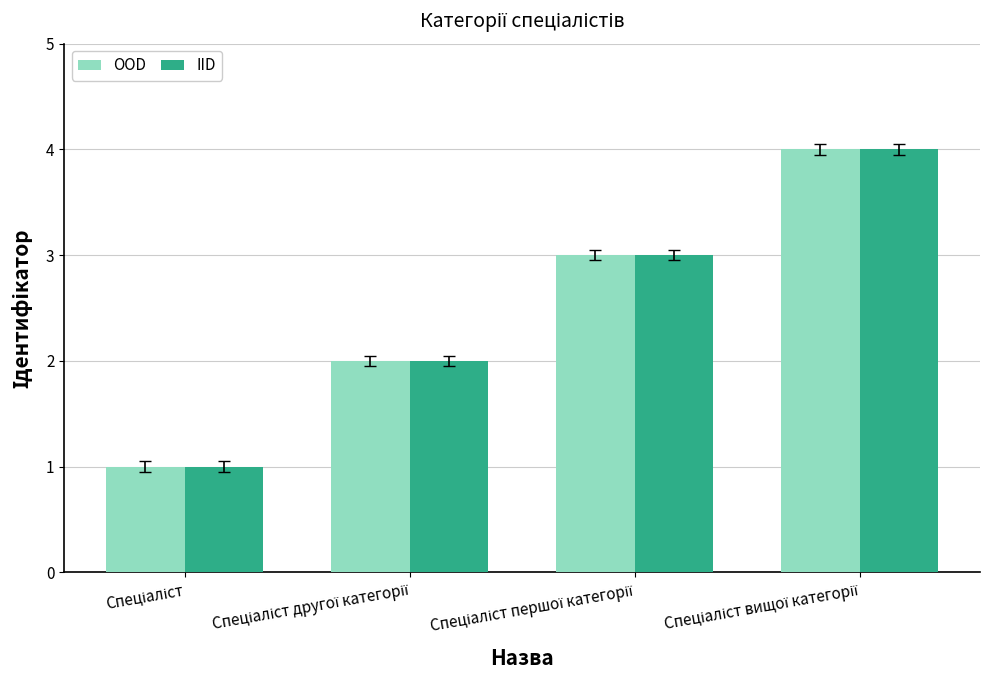

What is the highest value of the IID series?

4